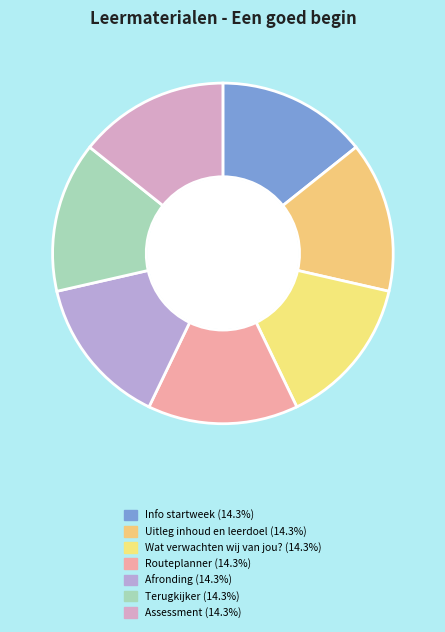

Which category has the biggest portion of the pie?

Wat verwachten wij van jou?